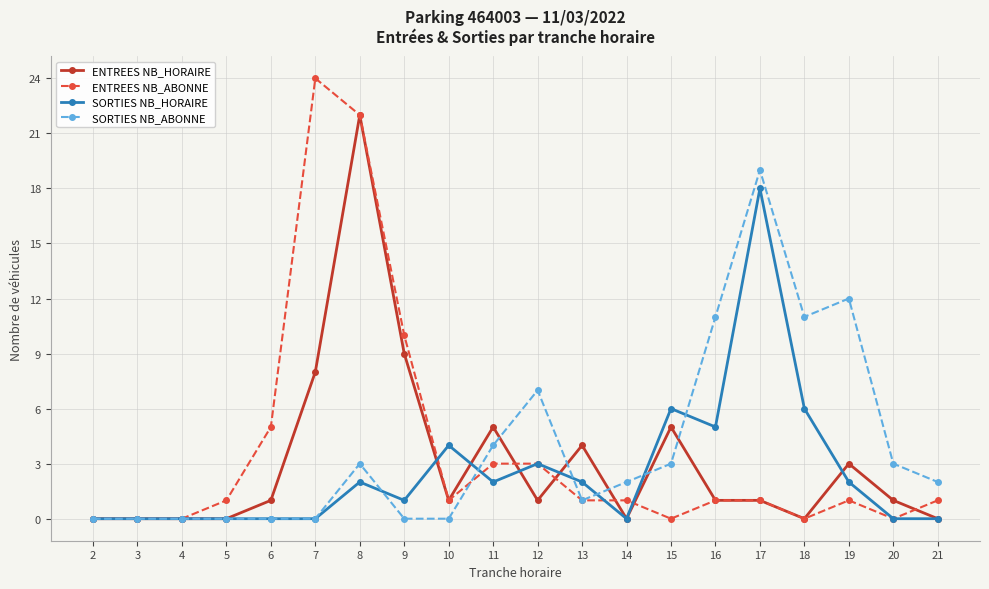

Is the value of SORTIES NB_ABONNE at 11 greater than the value of ENTREES NB_ABONNE at 10?

Yes